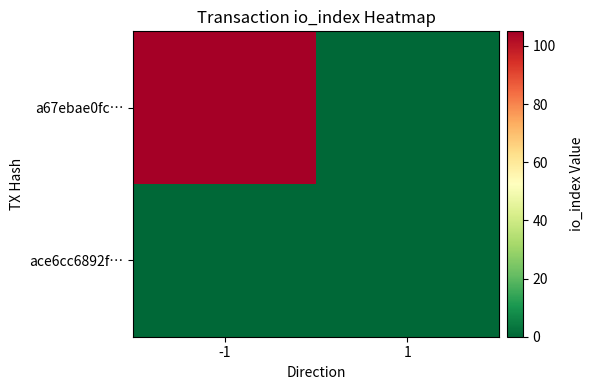

Count the number of data series in this chart.

2